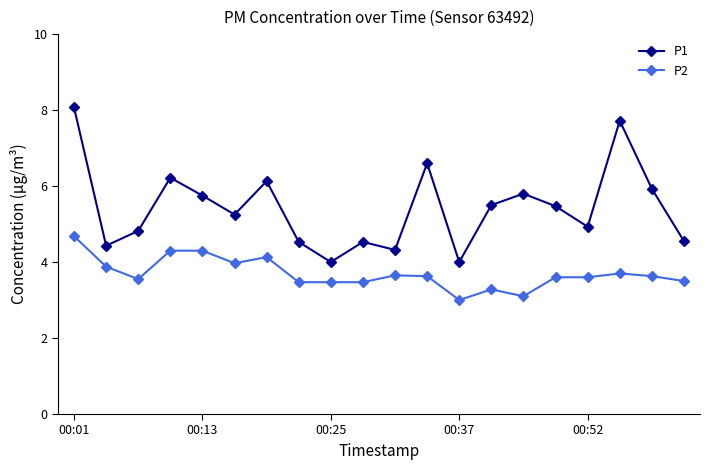

What is the difference between the second highest and second lowest values in the P1 series?

3.7